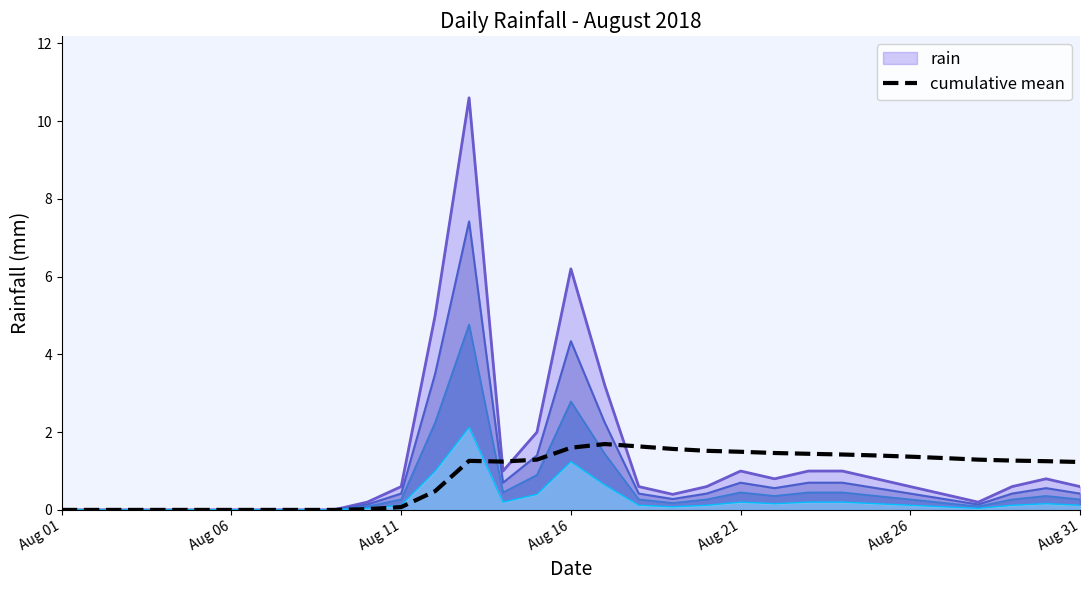

How many values are below 1?

12